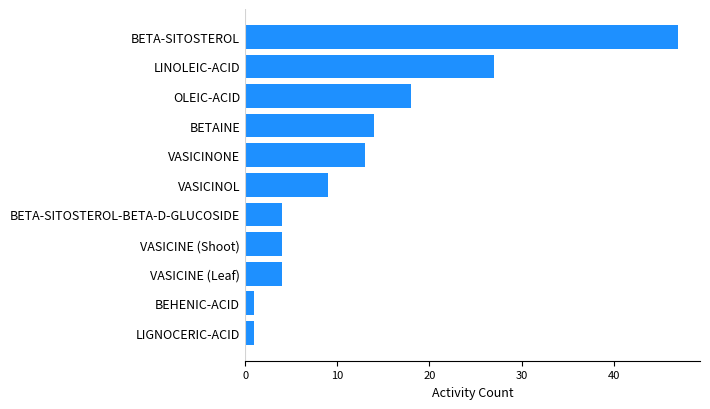

The chart shows a value of 47 at BETA-SITOSTEROL. True or false?

True